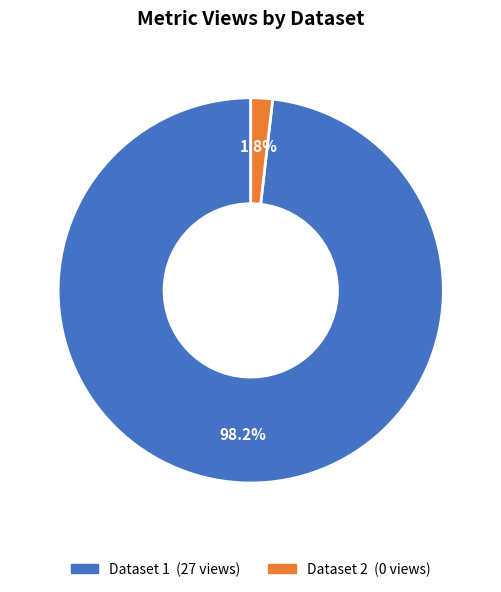

Is there any slice that represents more than half of the pie?

Yes